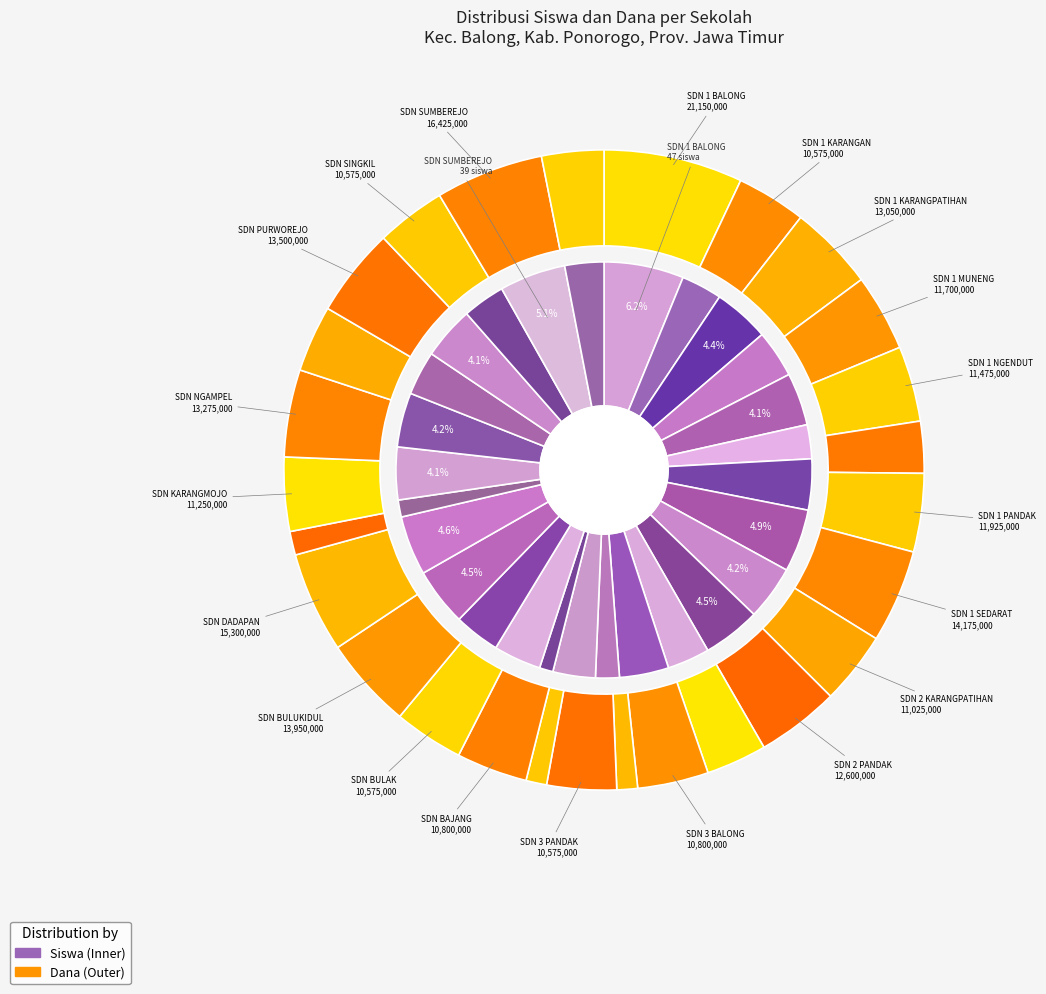

How many segments does this pie chart have?

27